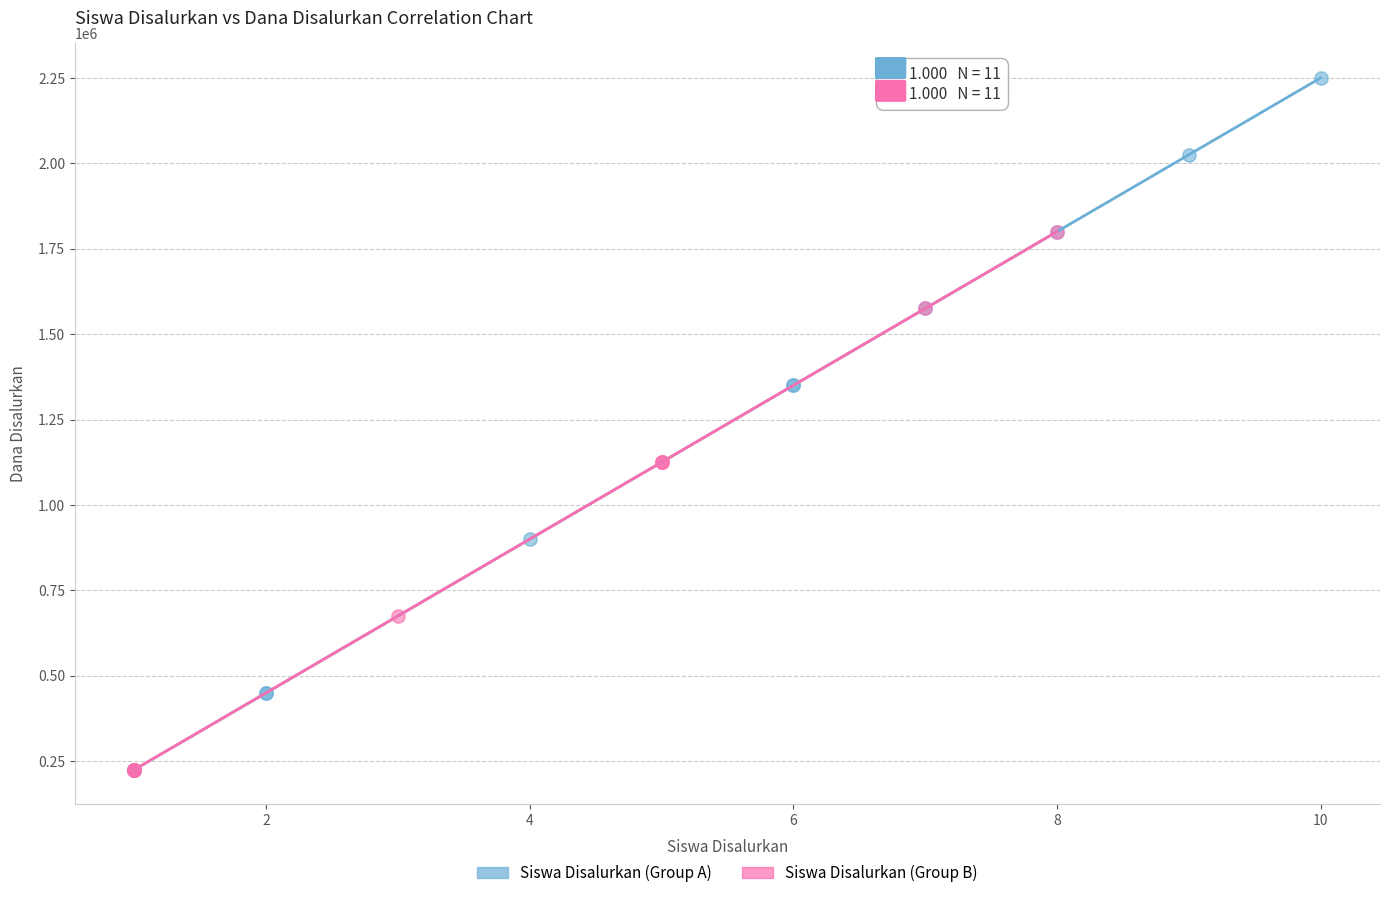

Which series has the widest spread of Y values?

Siswa Disalurkan (Group A)